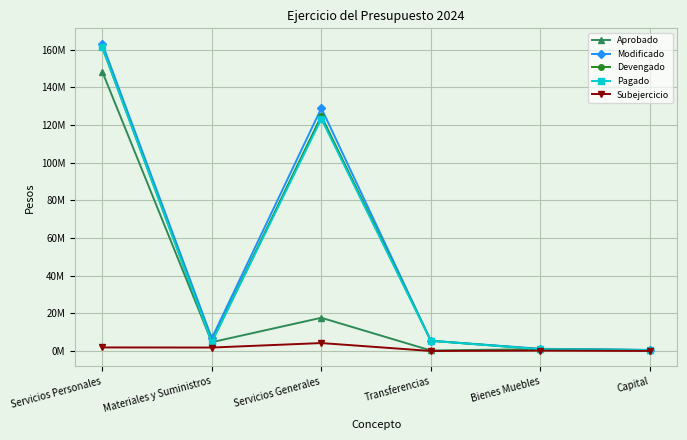

The value of Subejercicio at Materiales y Suministros is 1860149. True or false?

True